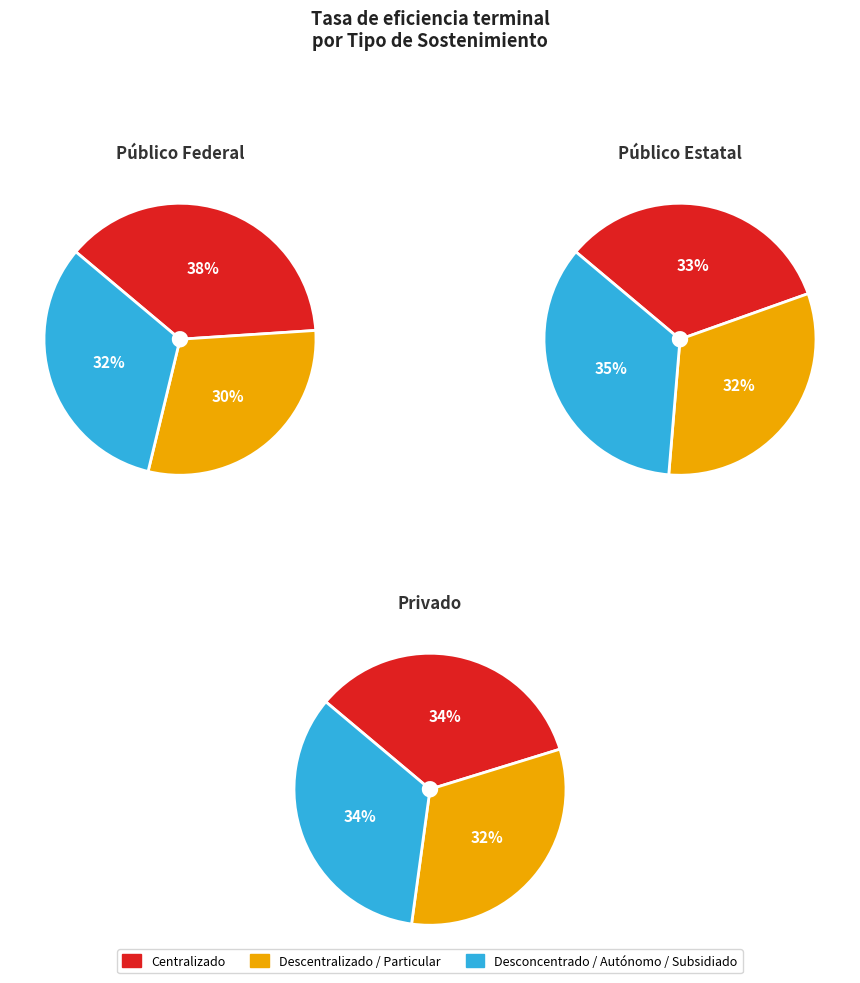

To the nearest percent, what is the average slice percentage?

33%